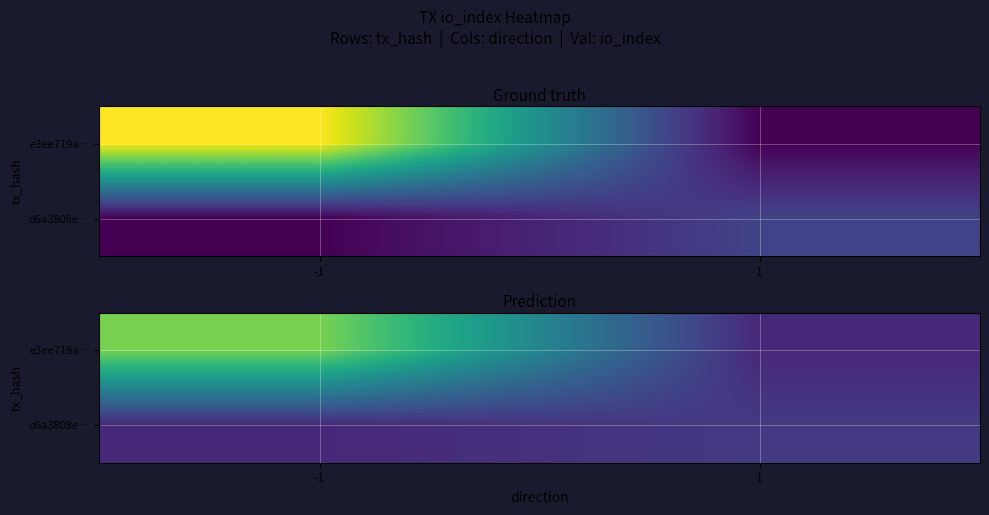

What is the smallest value displayed?

1.1